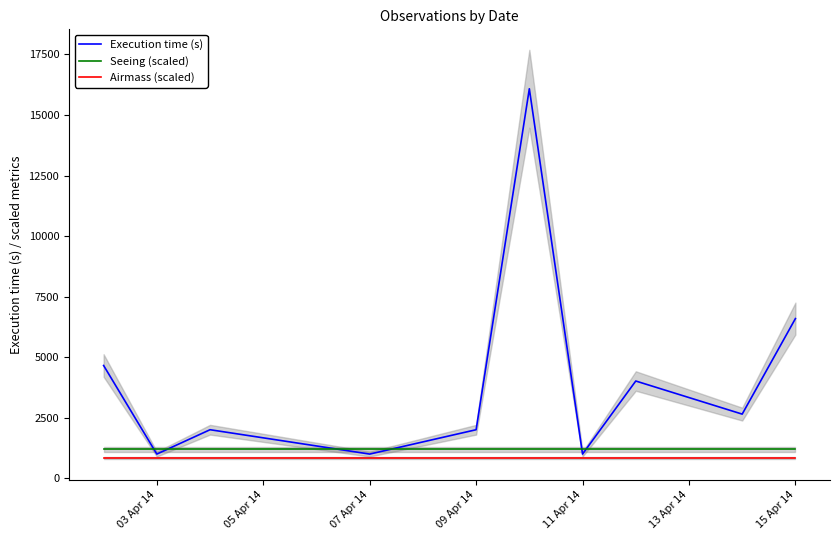

What is the maximum value for Airmass (scaled)?

850